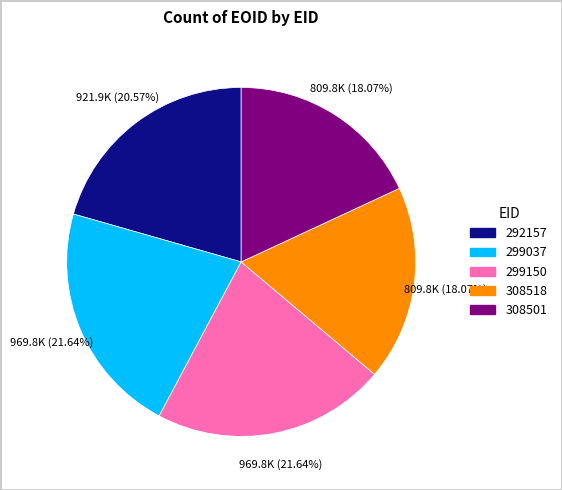

Between 308501 and 299037, which is larger?

299037